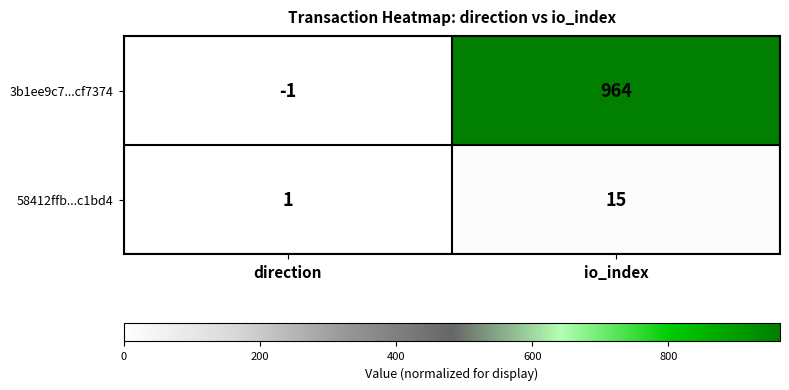

How many data points does each series have?

2